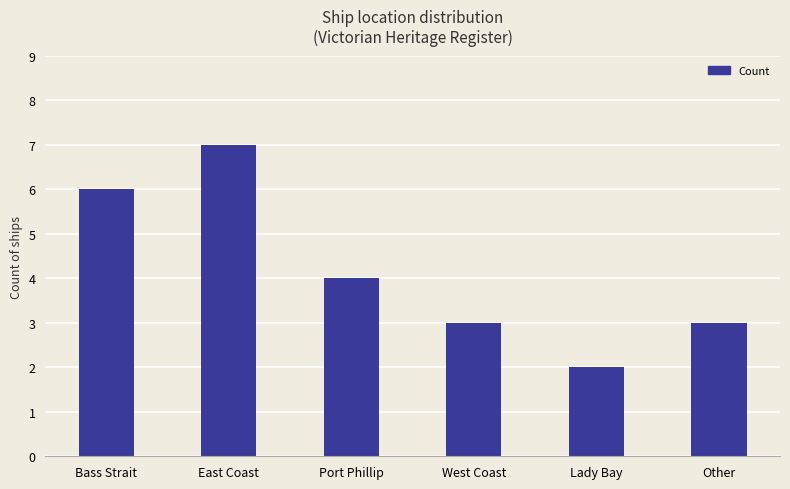

Reading left to right, what are all the values shown in this chart?

6	7	4	3	2	3